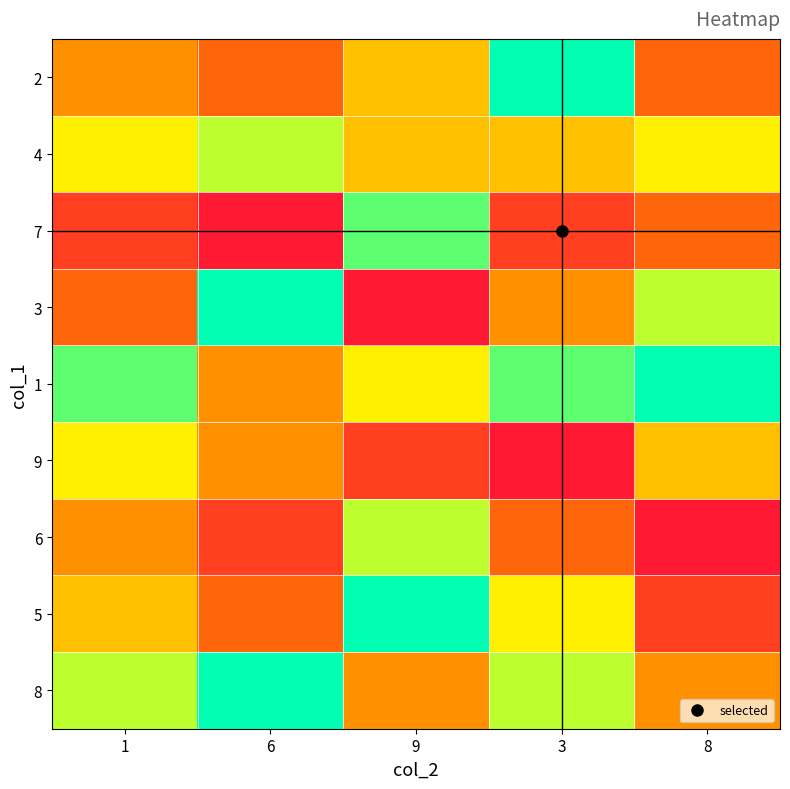

At which category does the chart reach its peak across all series?

3